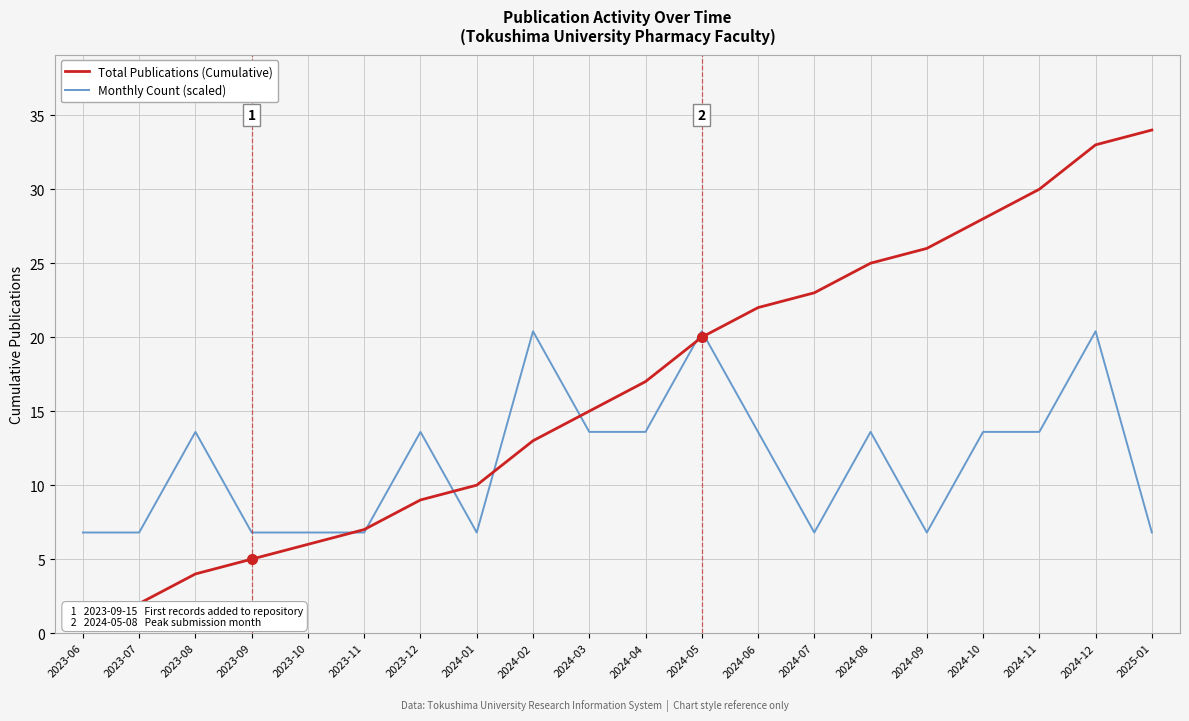

Is this an area chart (filled region under the line)?

No